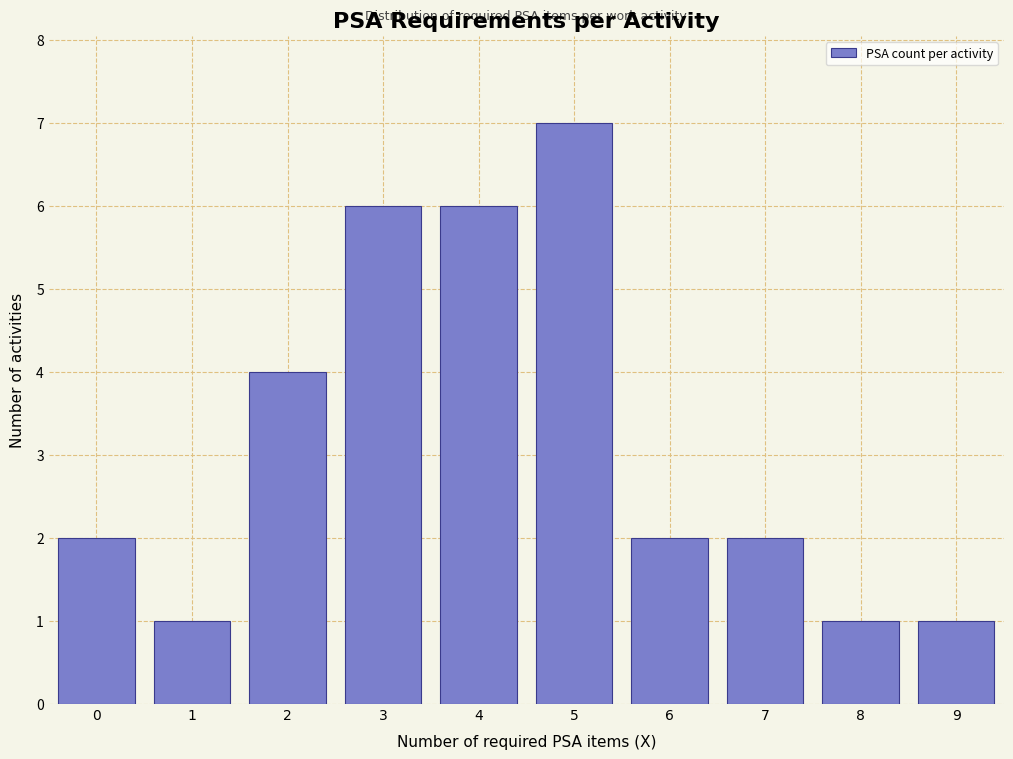

Reading left to right, transcribe all the data shown in this chart.

2	1	4	6	6	7	2	2	1	1